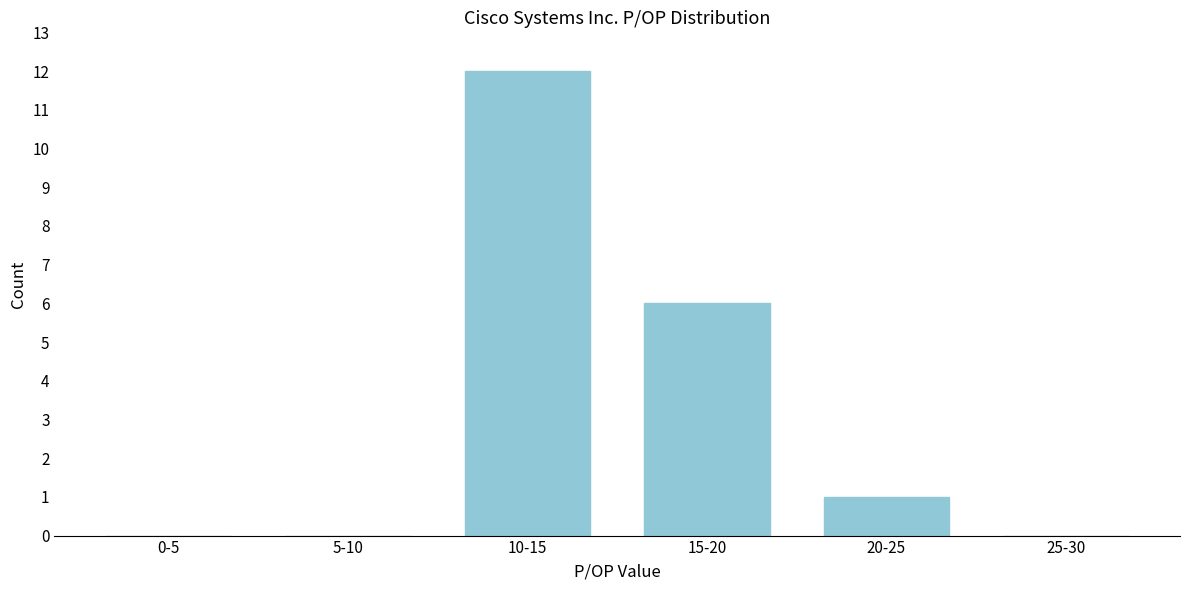

Reading right to left, what are all the values shown in this chart?

25-30=0	20-25=1	15-20=6	10-15=12	5-10=0	0-5=0